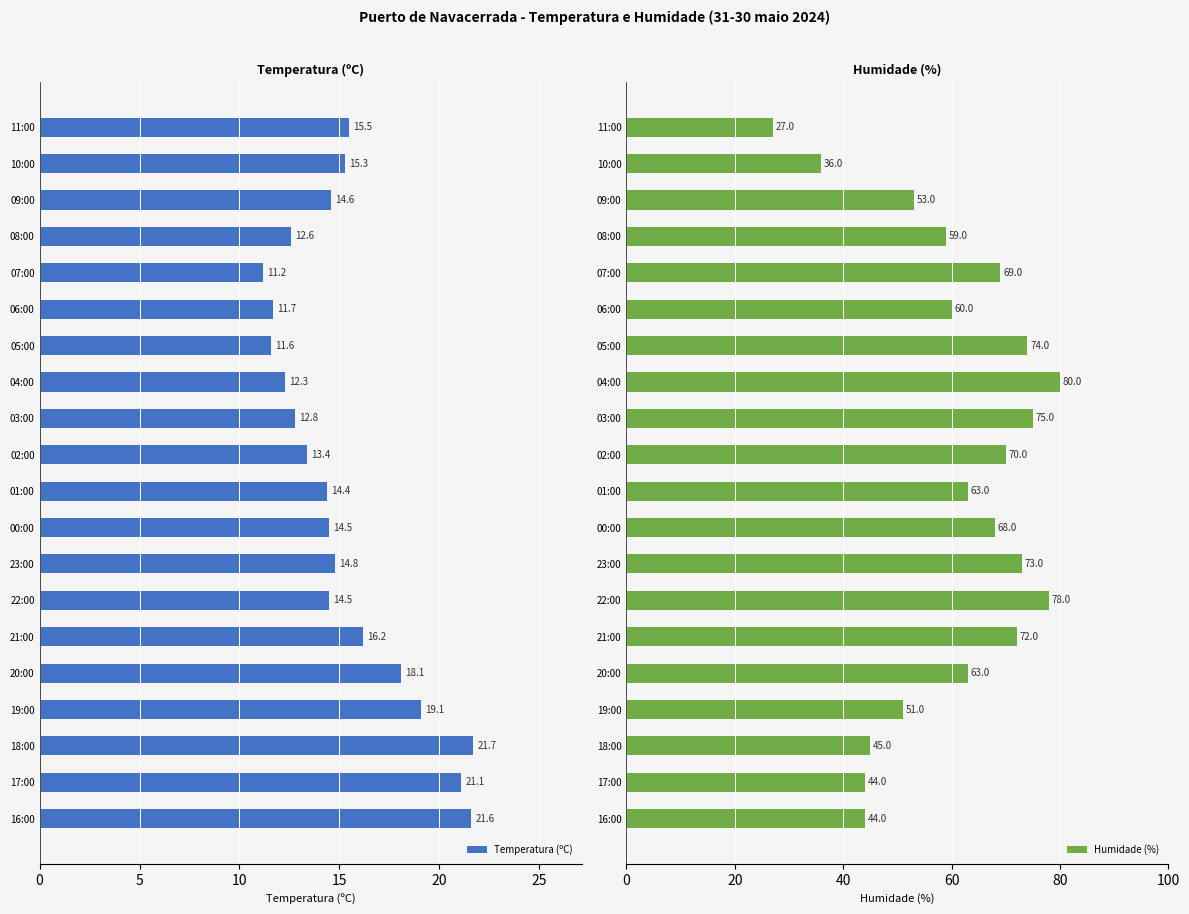

At which label is Temperatura (ºC) closest to 16?

21:00